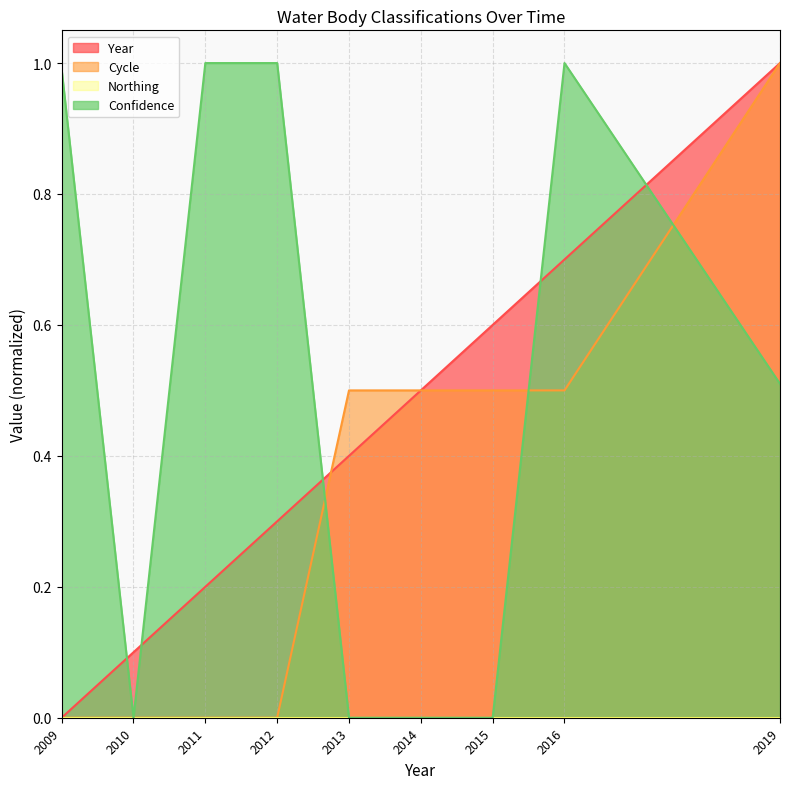

What is the approximate value of Year at 2019?

1.0